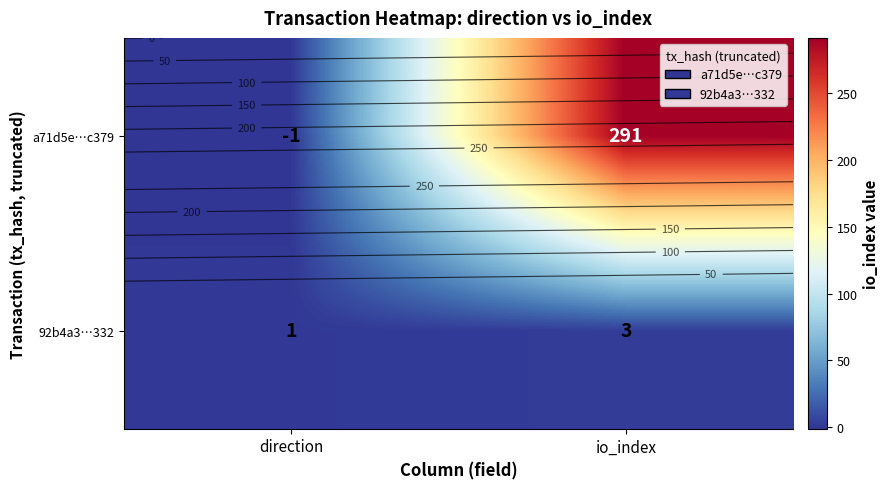

How many a71d5e…c379 values are between -1 and 291?

2